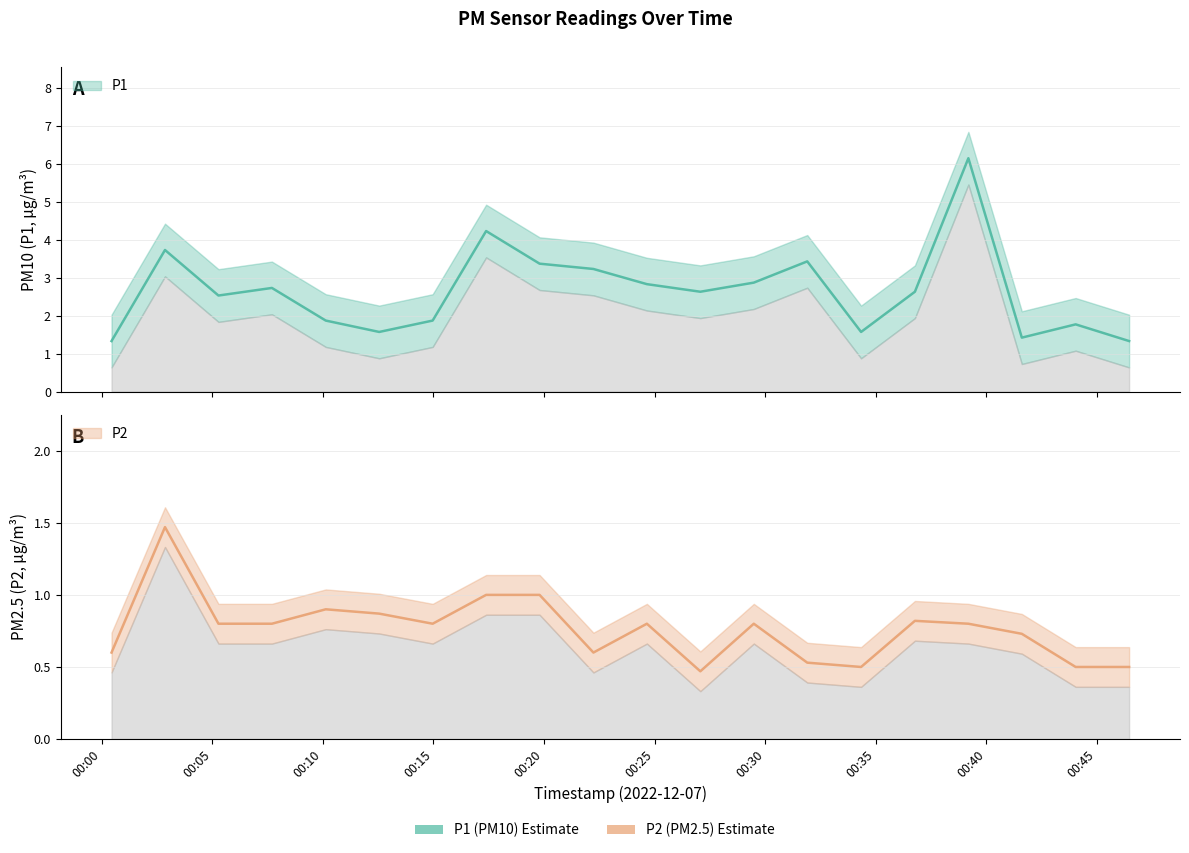

Is it true that P1 equals 3.4 at 2022-12-07T00:19:48?

True